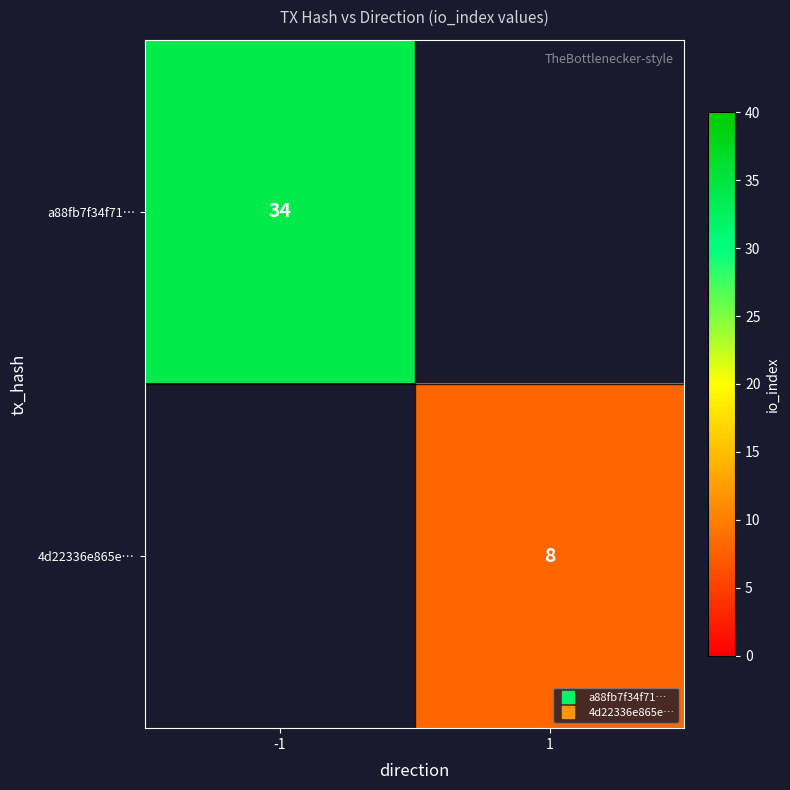

Count the number of categories in the chart.

2